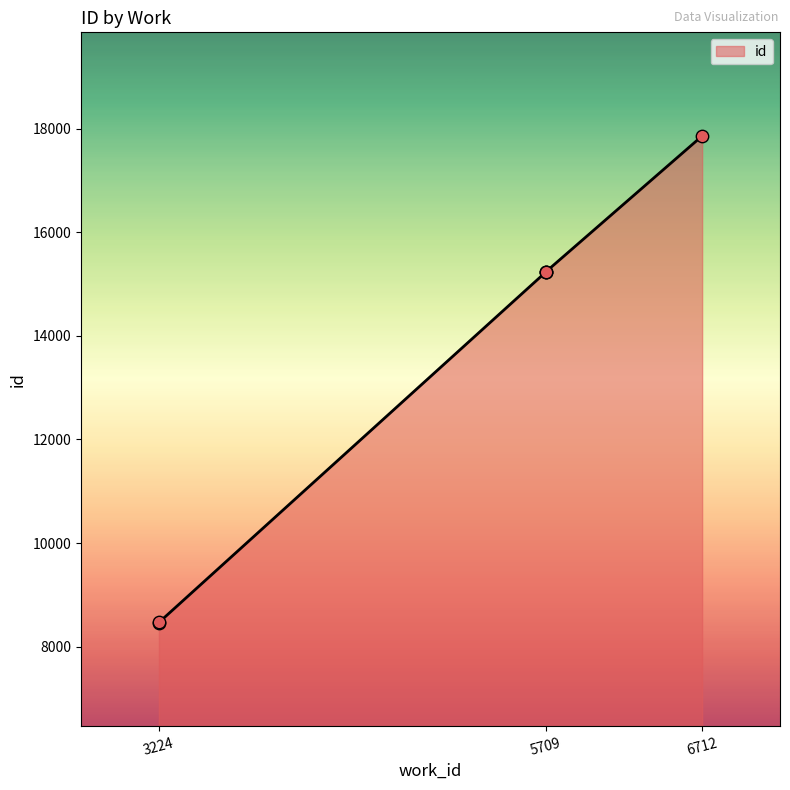

Between 5709 and 5709, which is larger?

5709